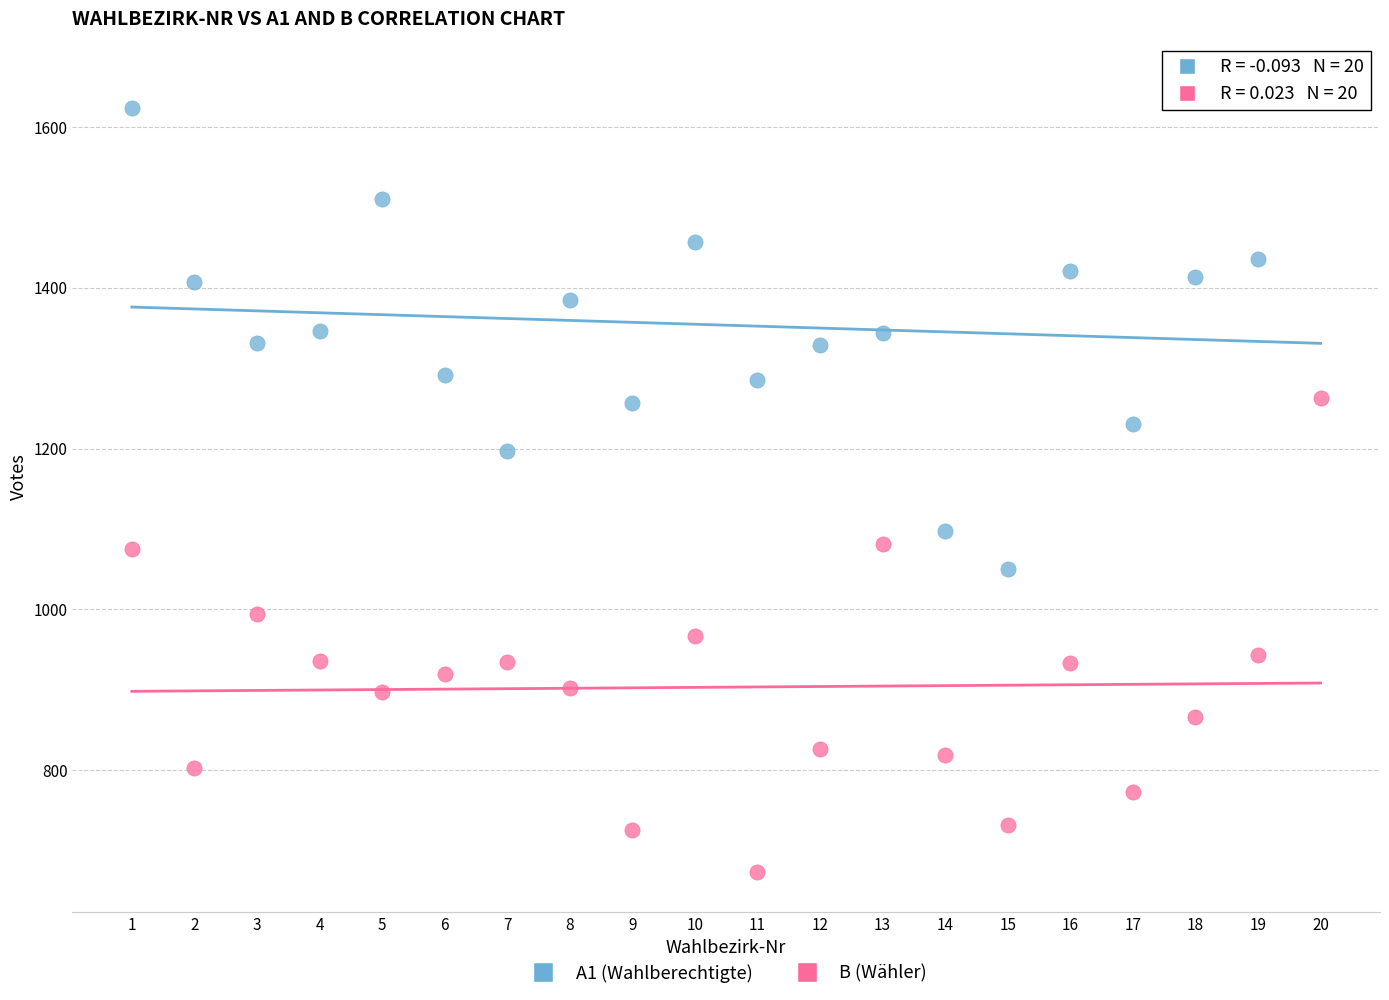

Across all series, what Y value is closest to 1165?

1197